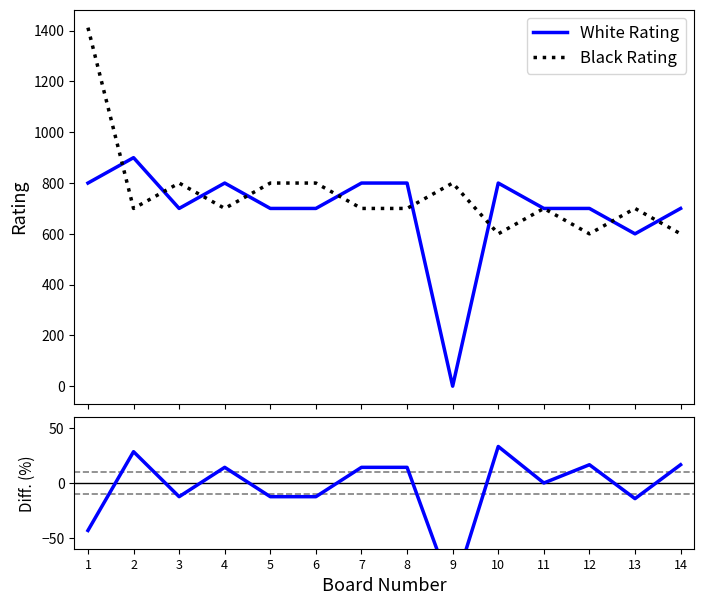

Rank the series at 4 from highest to lowest value.

White Rating, Black Rating, Diff (%)